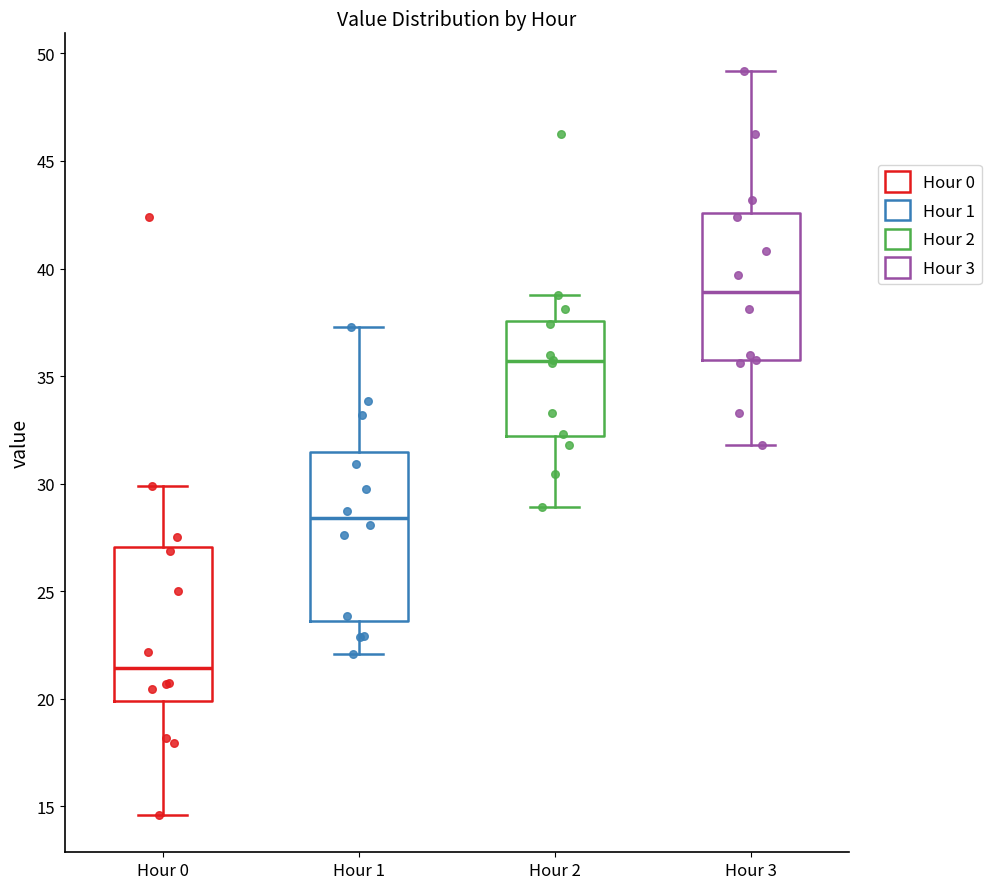

Reading left to right, transcribe this box plot: for each box, give where its median line is, the range the box spans, and where its two whiskers end, as read against the y-axis. The values are not printed on the chart, so give them approximately, as read against the axis.

Hour 0: median 21.5, box 20.0 to 27.0, whiskers 14.5 to 30.0
Hour 1: median 28.5, box 23.5 to 31.5, whiskers 22.0 to 37.5
Hour 2: median 35.5, box 32.0 to 37.5, whiskers 29.0 to 39.0
Hour 3: median 39.0, box 35.5 to 42.5, whiskers 32.0 to 49.0